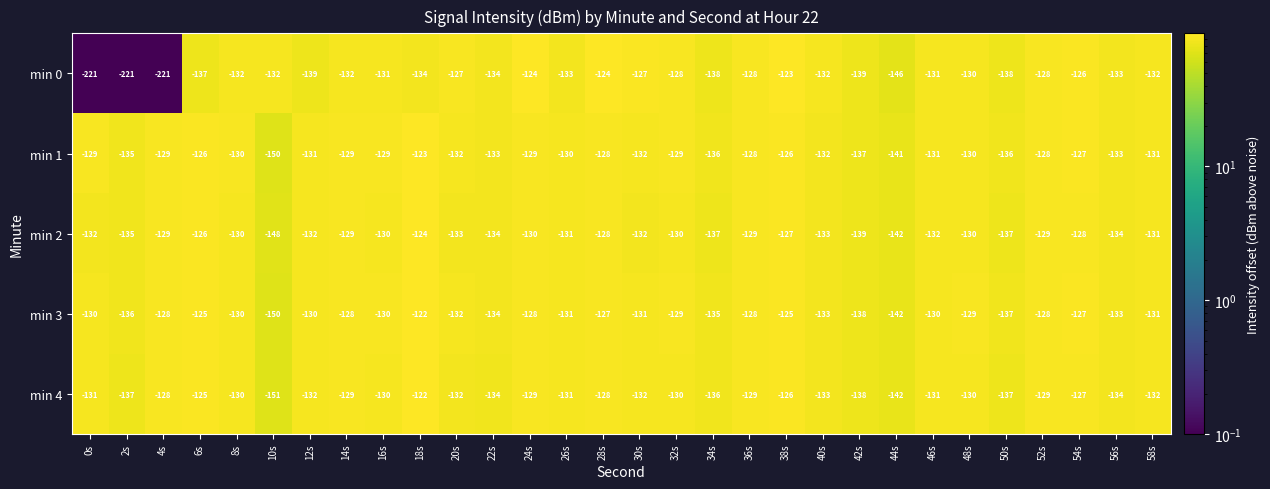

What is the average value of the min 0 series?

-141